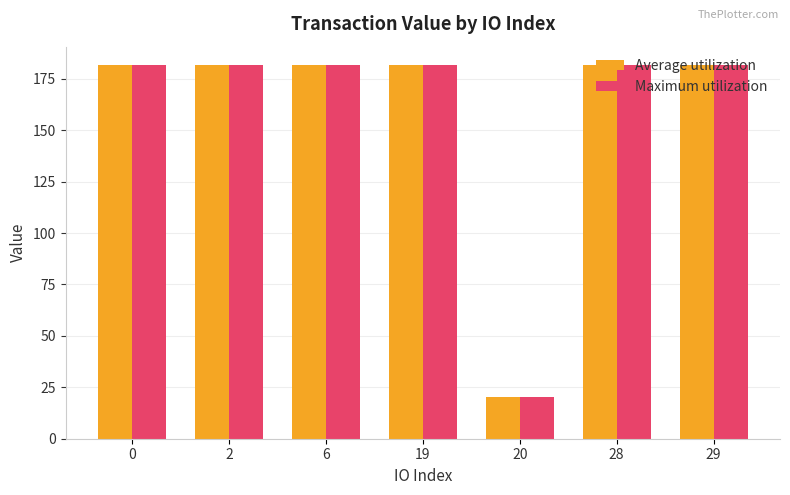

What is the approximate value of Maximum utilization at 29?

181.6